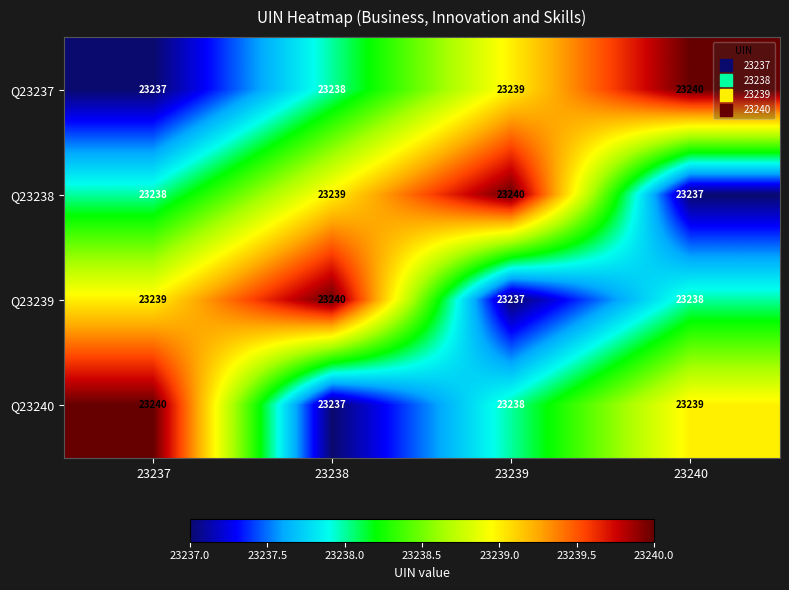

Rank the series at 23239 from lowest to highest value.

Q23239, Q23240, Q23237, Q23238